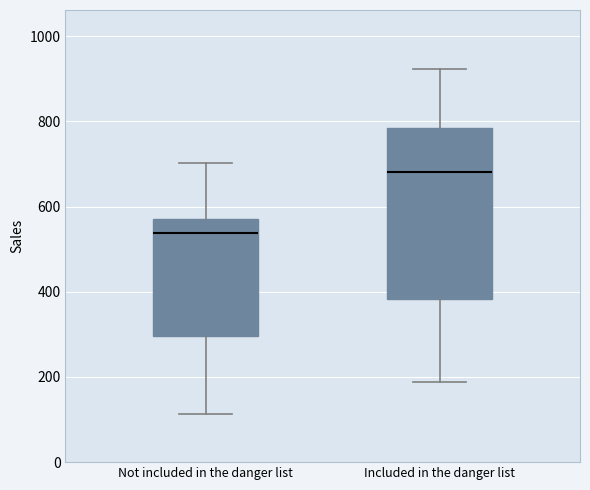

Which box's median line is the highest?

Included in the danger list